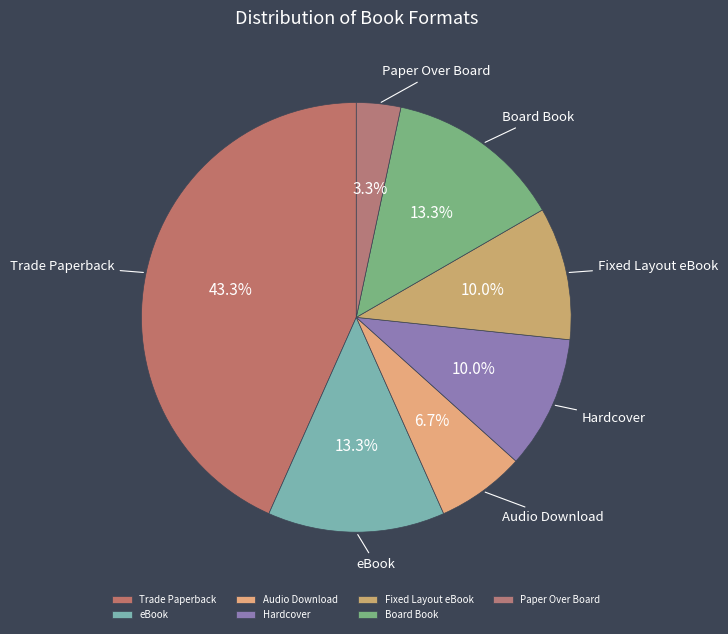

To the nearest percent, what is the difference between the Audio Download and Hardcover slice percentages?

3%